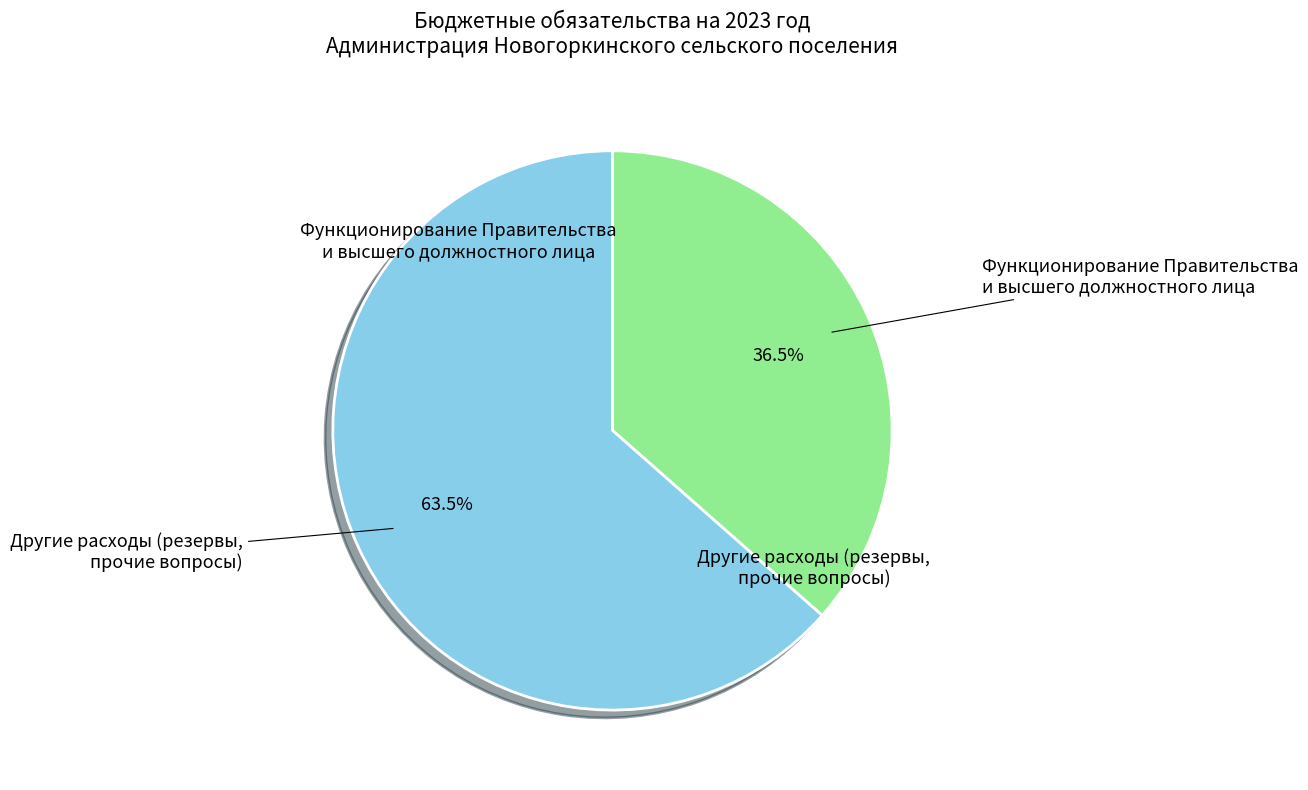

How many slices are in this pie chart?

2